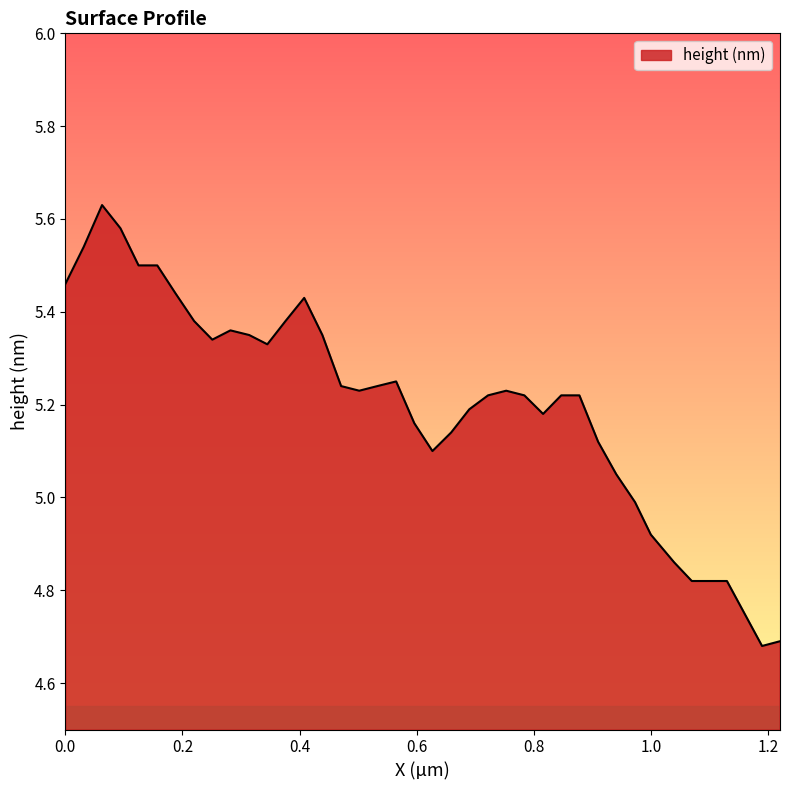

Is this an area chart (filled region under the line)?

Yes